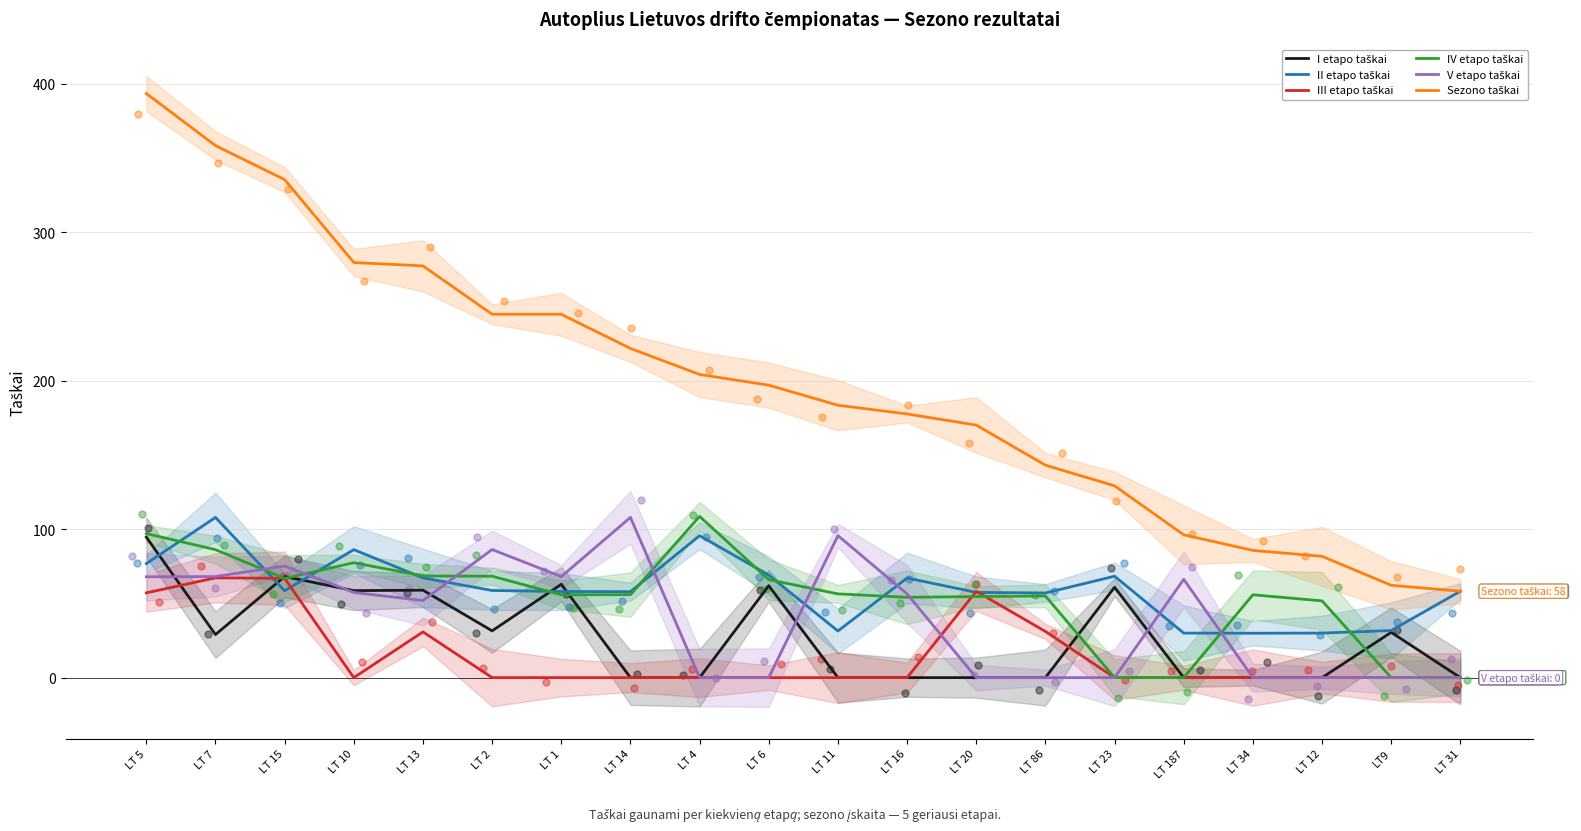

What are all the series names shown in the legend?

I etapo taškai, II etapo taškai, III etapo taškai, IV etapo taškai, V etapo taškai, Sezono taškai